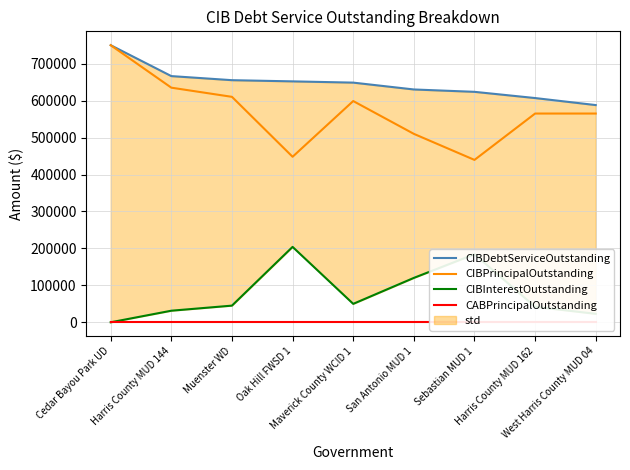

What is the sum of all CIBPrincipalOutstanding values?

5121494.5